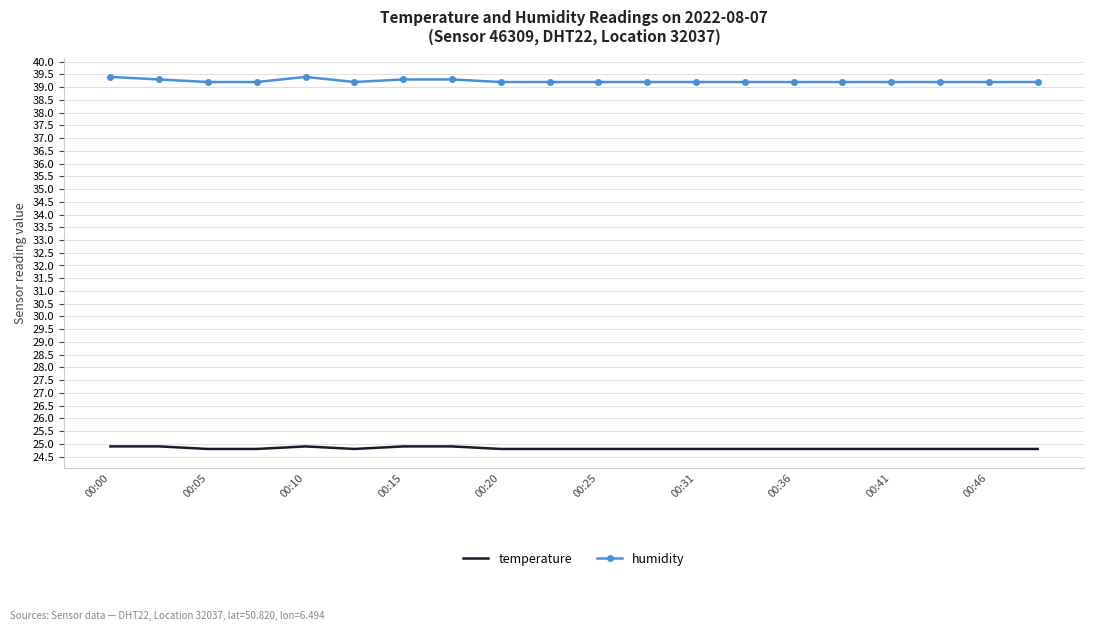

What is the maximum value shown in the chart?

39.4